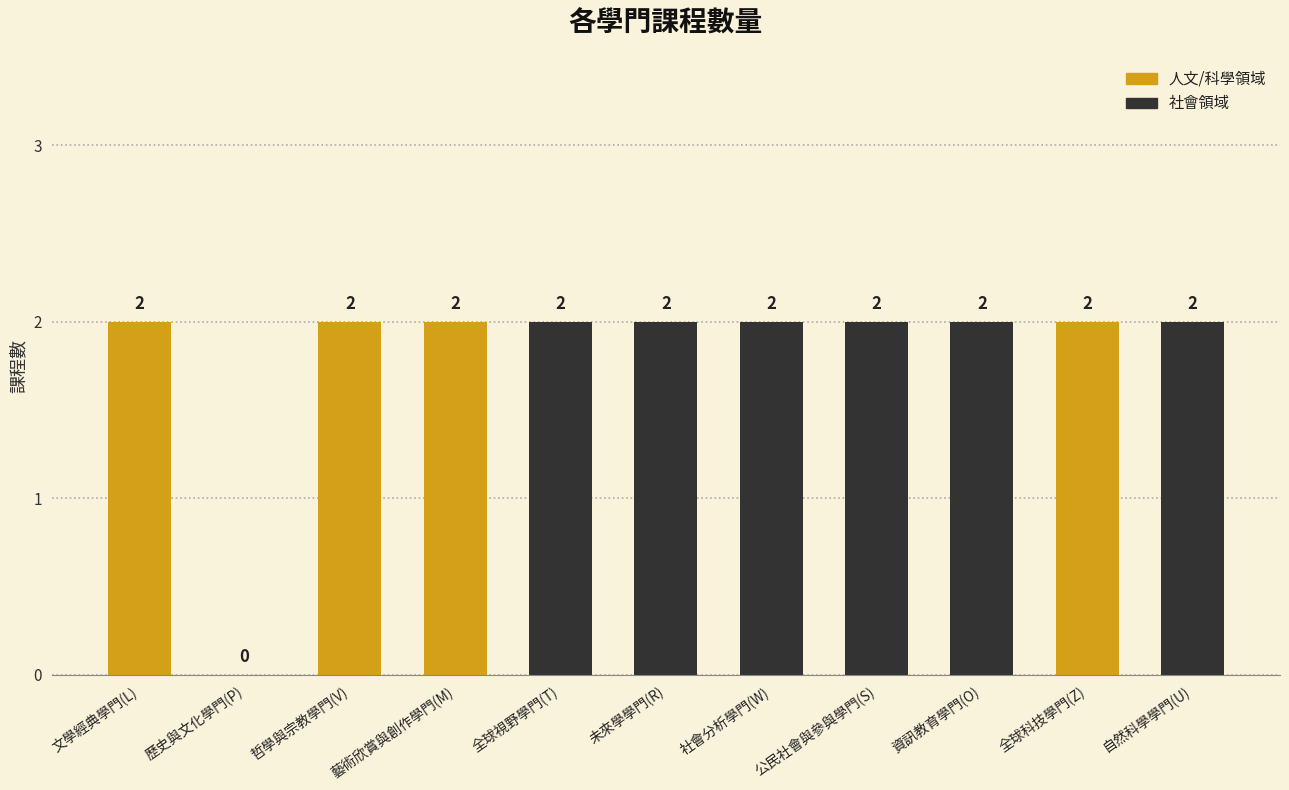

Reading left to right, list all the values displayed in this chart.

2	0	2	2	2	2	2	2	2	2	2